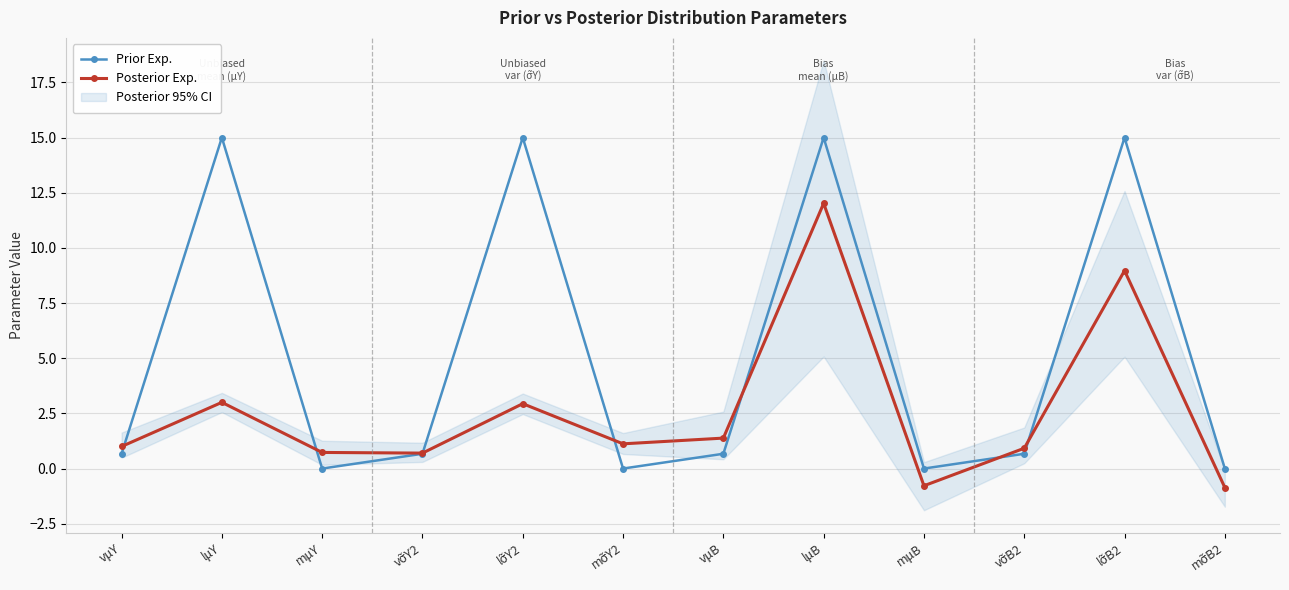

At mμY, list the series in order from smallest to largest.

Prior Exp., Posterior Exp.